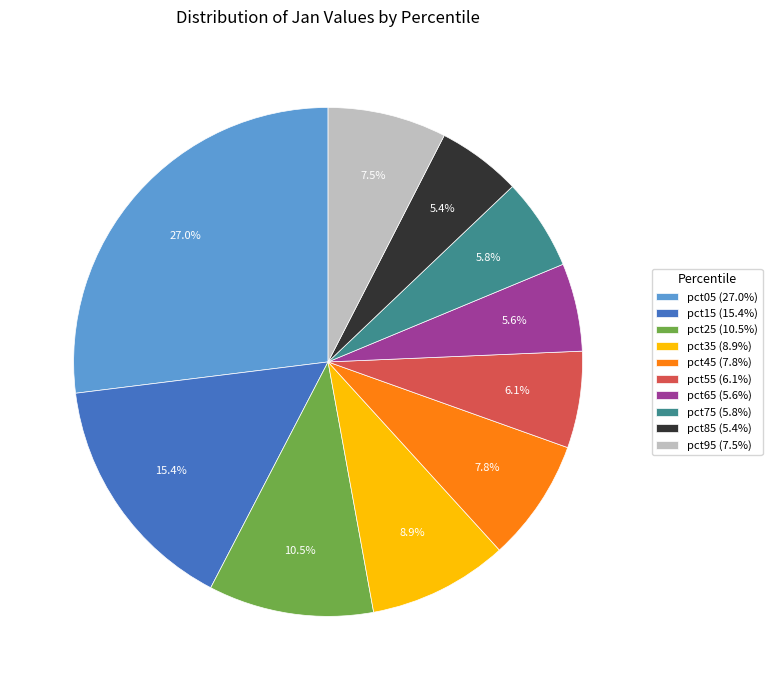

To the nearest percent, what is the difference between the largest and smallest slice percentages?

22%